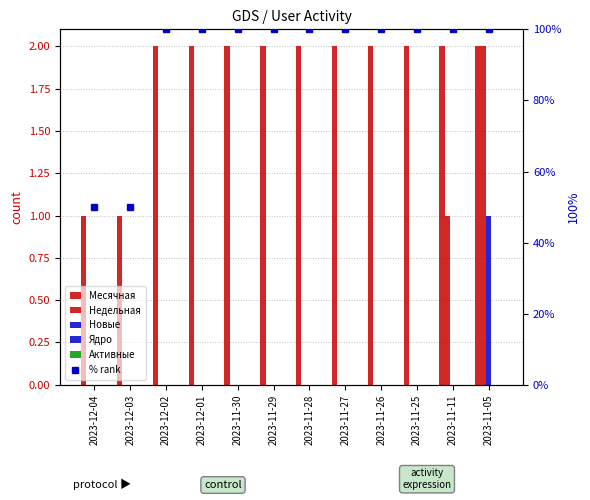

Which series has the widest spread of values?

% rank